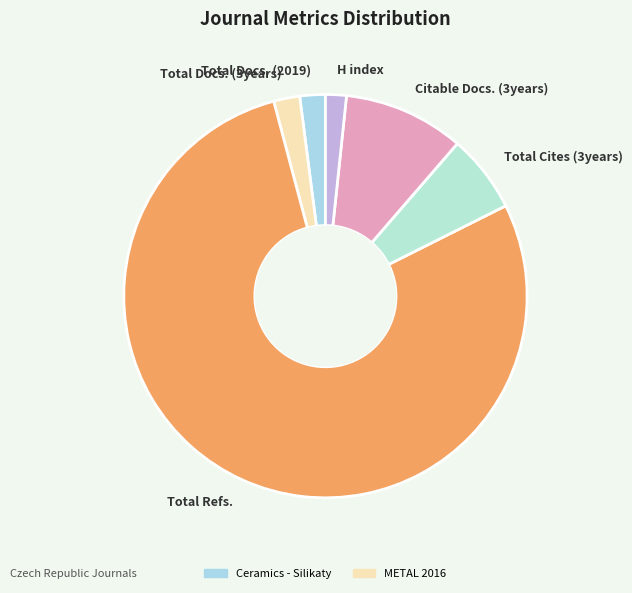

What is the ratio of the value at Citable Docs. (3years) to the value at Total Docs. (2019)?

4.7